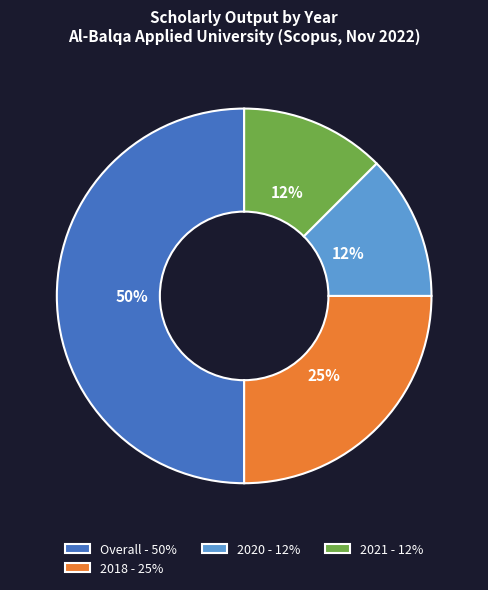

Which slice is the largest?

Overall - 50%